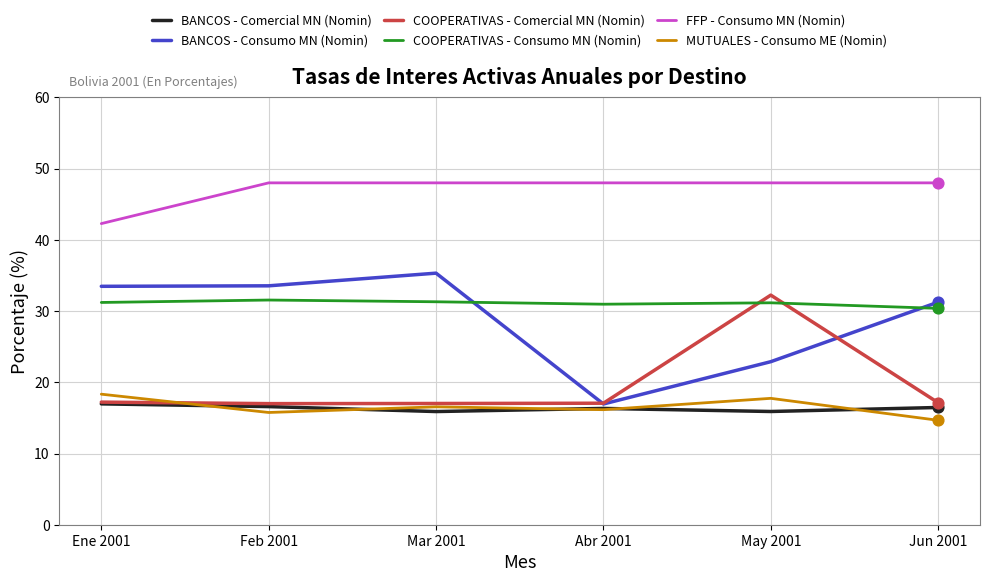

Between Ene 2001 and Abr 2001, which series saw the biggest shift?

BANCOS - Consumo MN (Nomin)